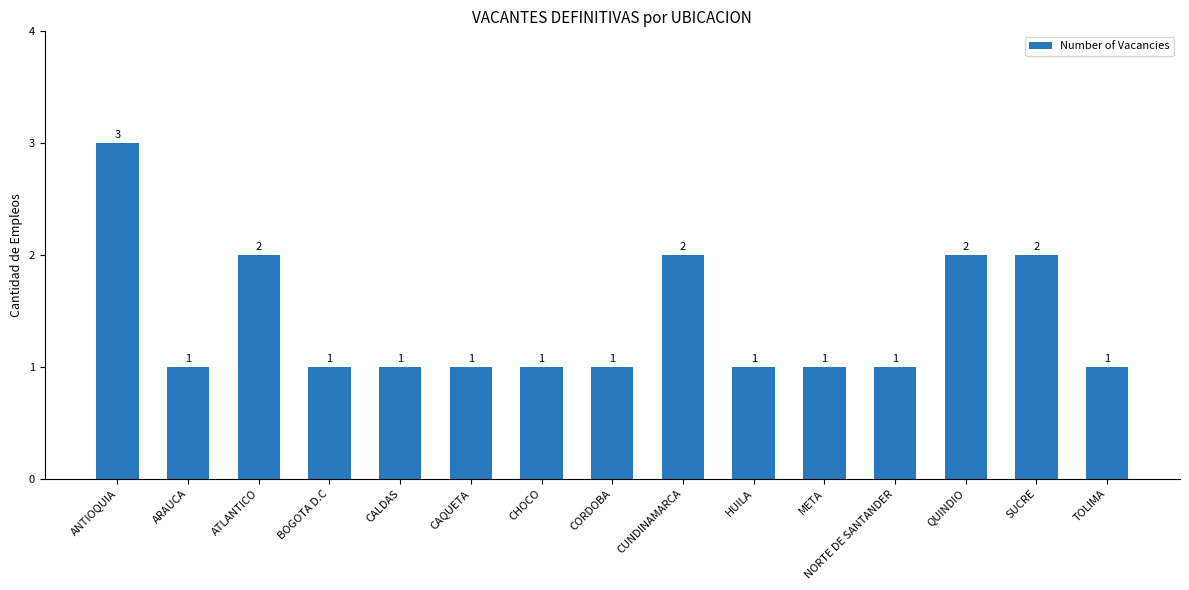

What is the difference between the second highest and minimum values?

1